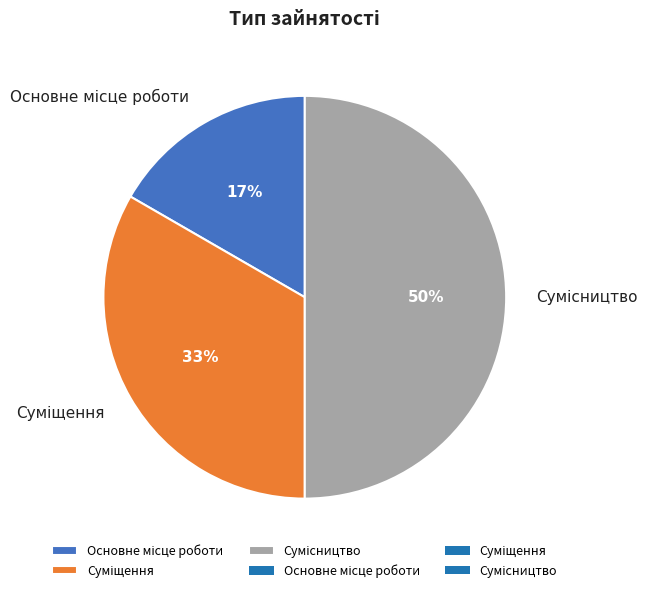

To the nearest percent, what is the difference between the largest and smallest slice percentages?

33%